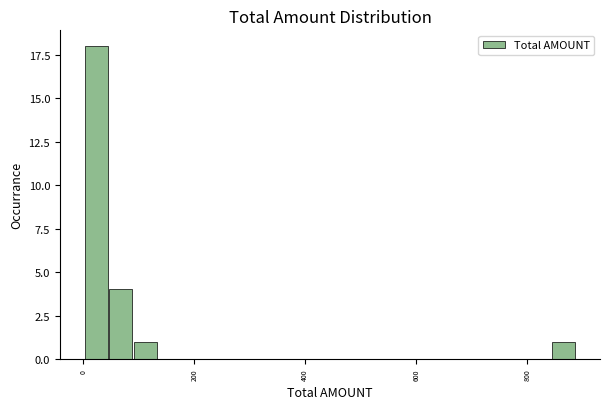

Read against the x-axis, roughly where is the centre of the tallest bar?

20